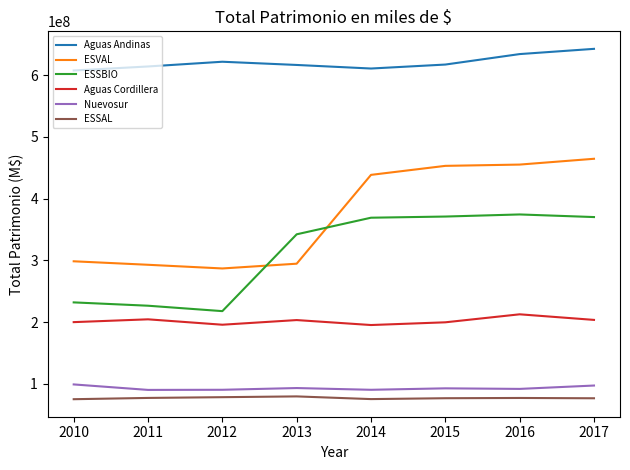

How many lines are shown in the chart?

6